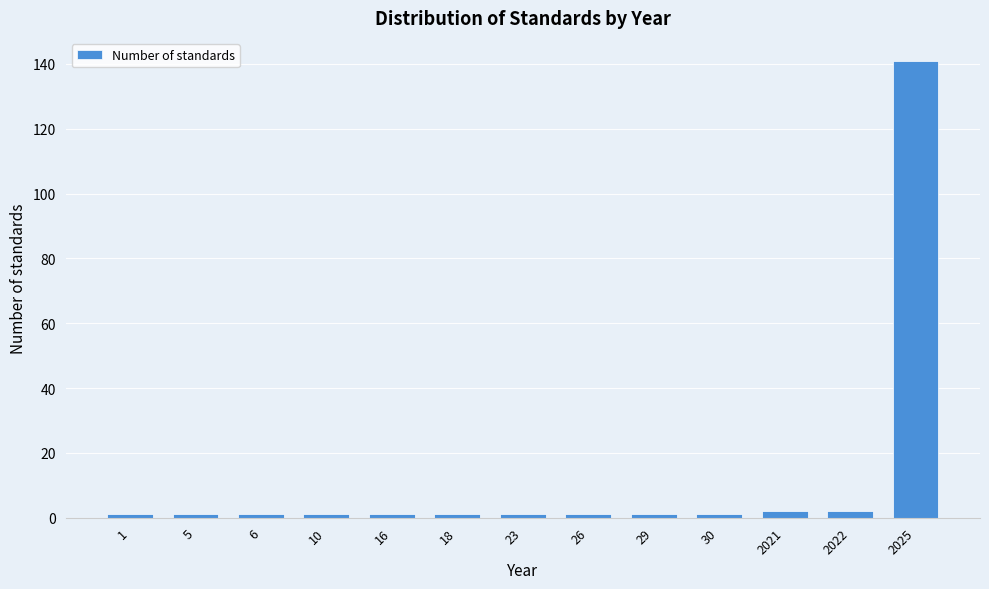

Reading left to right, extract all data points from this chart.

1=1	5=1	6=1	10=1	16=1	18=1	23=1	26=1	29=1	30=1	2021=2	2022=2	2025=141